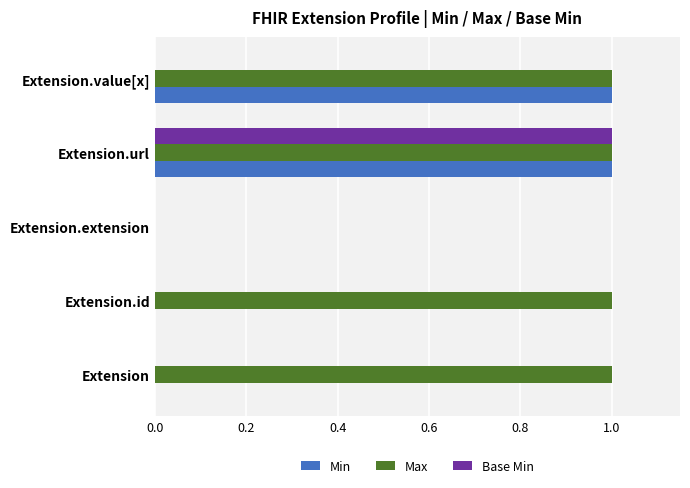

Which series changed the most between Extension and Extension.extension?

Max